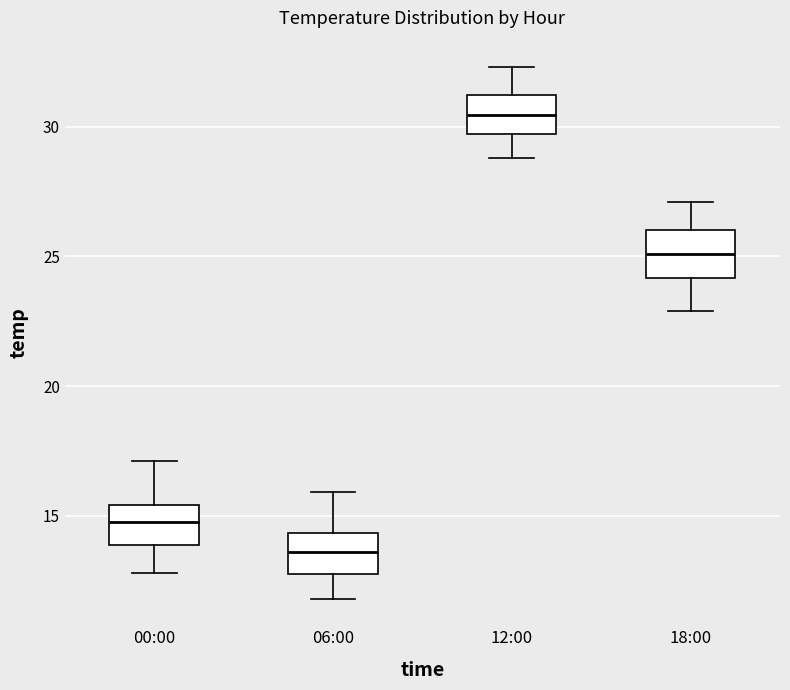

Where is the lower edge of the box for 06:00 on the y-axis? The values are not printed on the chart, so give them approximately, as read against the axis.

13.0